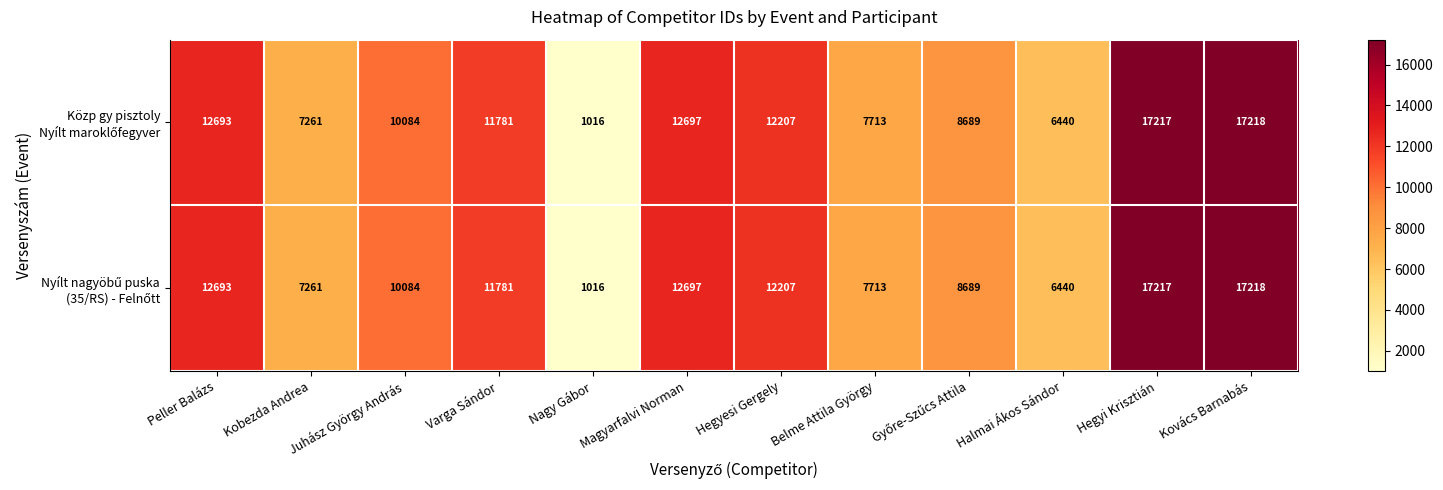

Which category has the lowest value across all series?

Nagy Gábor